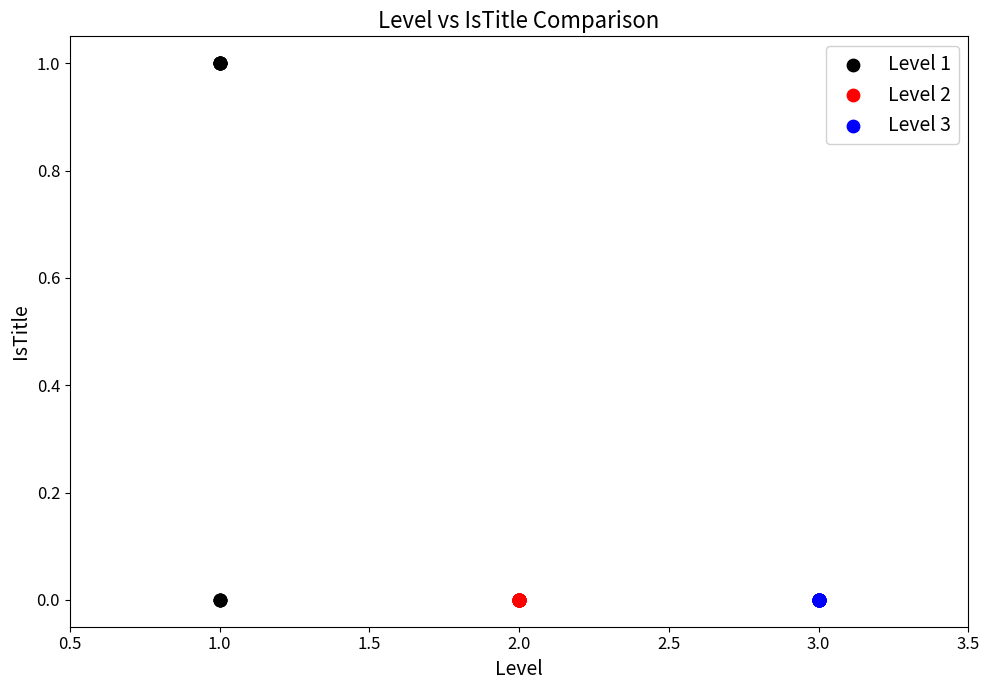

Which series reaches the maximum Y coordinate?

Level 1